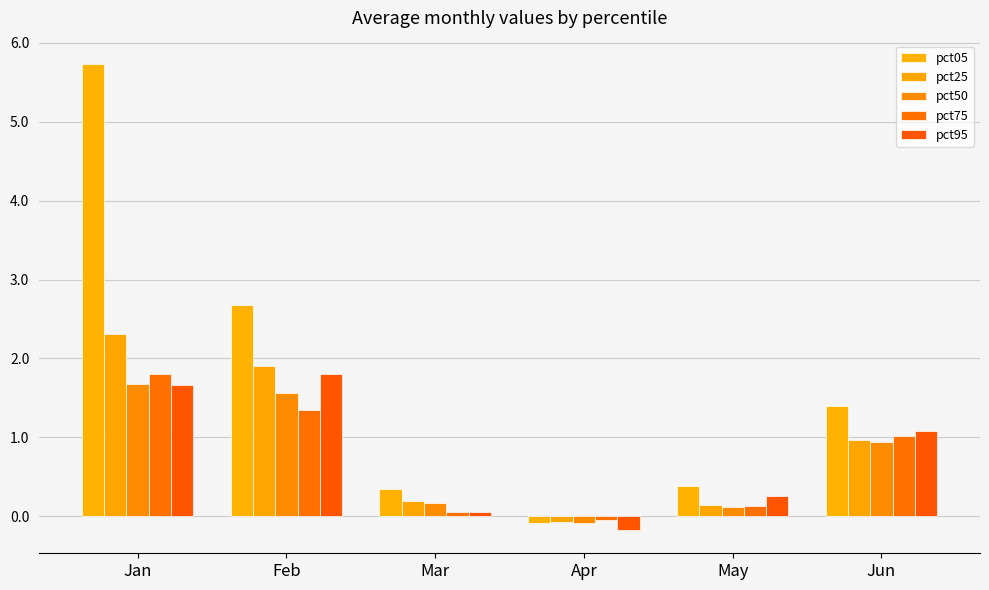

At which category is the sum across all series the highest?

Jan